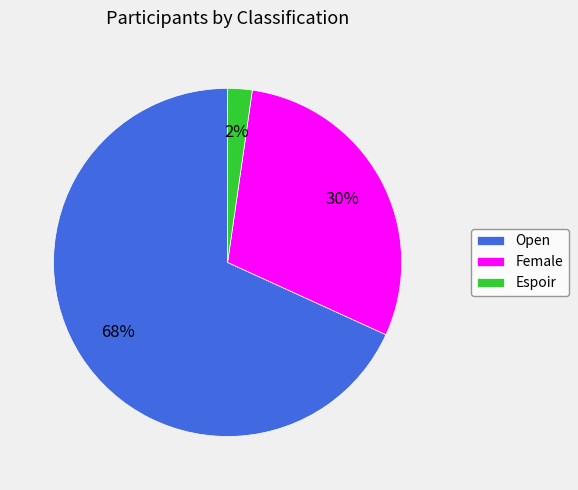

Which has a higher value, Female or Espoir?

Female